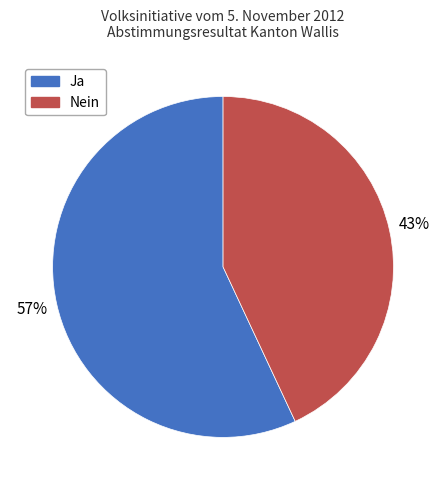

Rank the categories by value from lowest to highest.

Nein, Ja